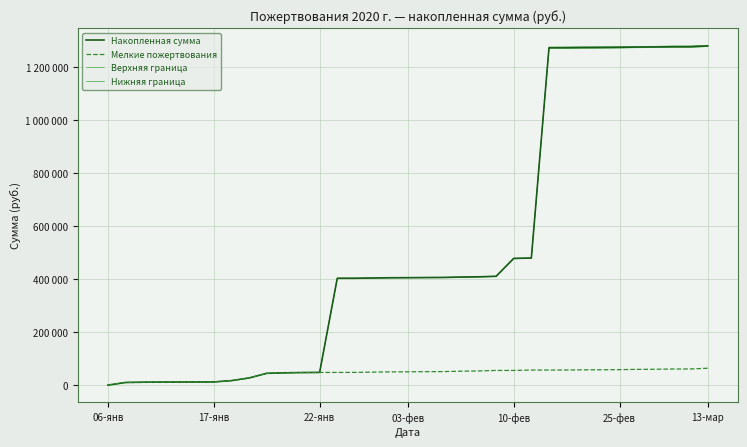

Is this an area chart (filled region under the line)?

No